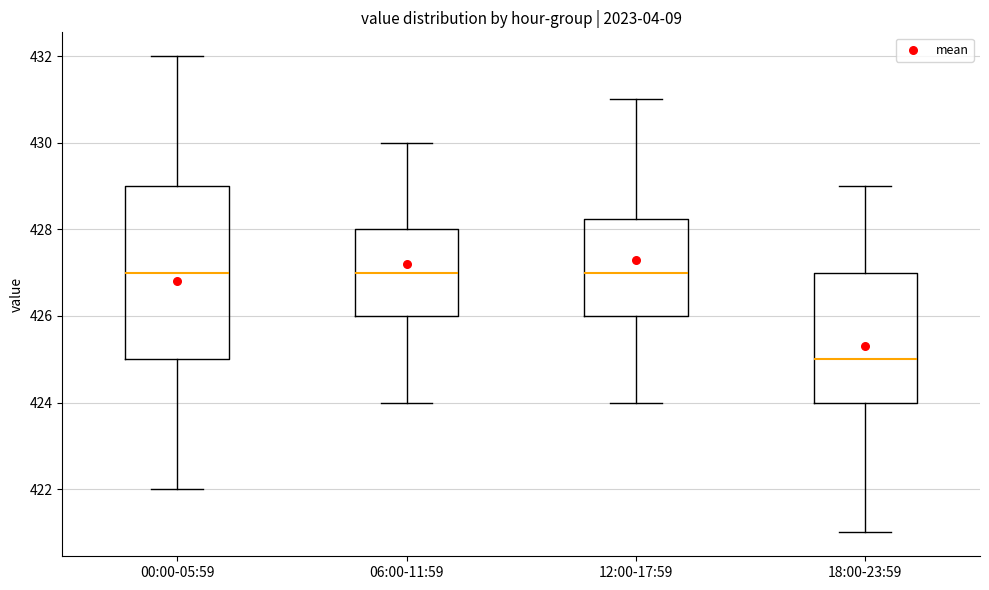

Where does the lower whisker of the box for 18:00-23:59 end on the y-axis? The values are not printed on the chart, so give them approximately, as read against the axis.

421.0